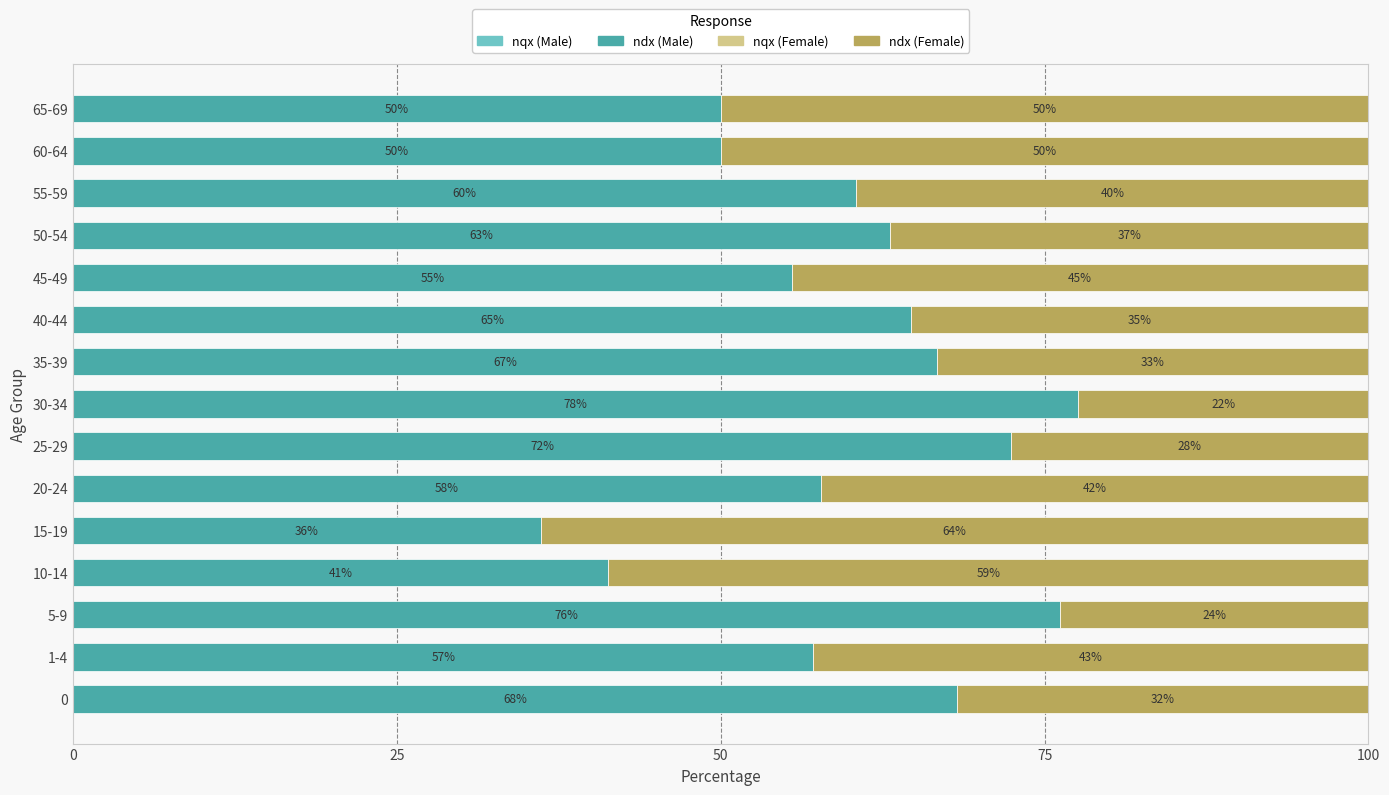

What is the total value across all series at 1-4?

100.0